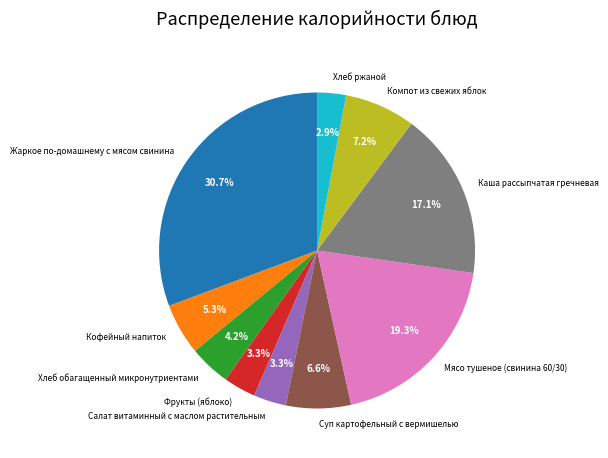

Is Фрукты (яблоко) the majority of the pie?

No